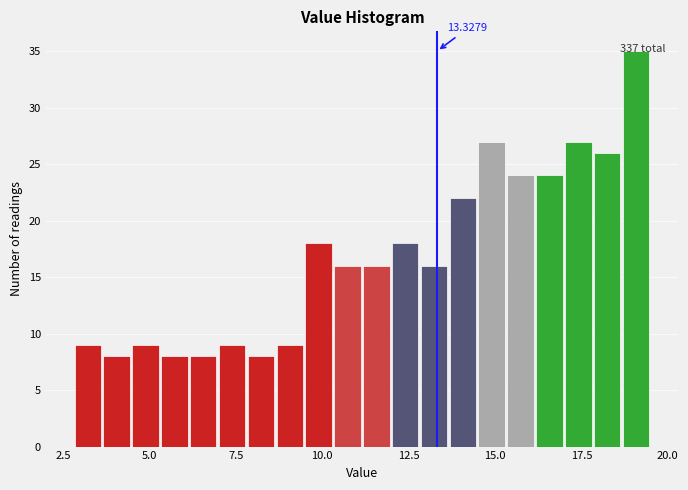

Around what value on the x-axis is the tallest bar? Give the approximate position of its centre, as read against the axis.

19.0